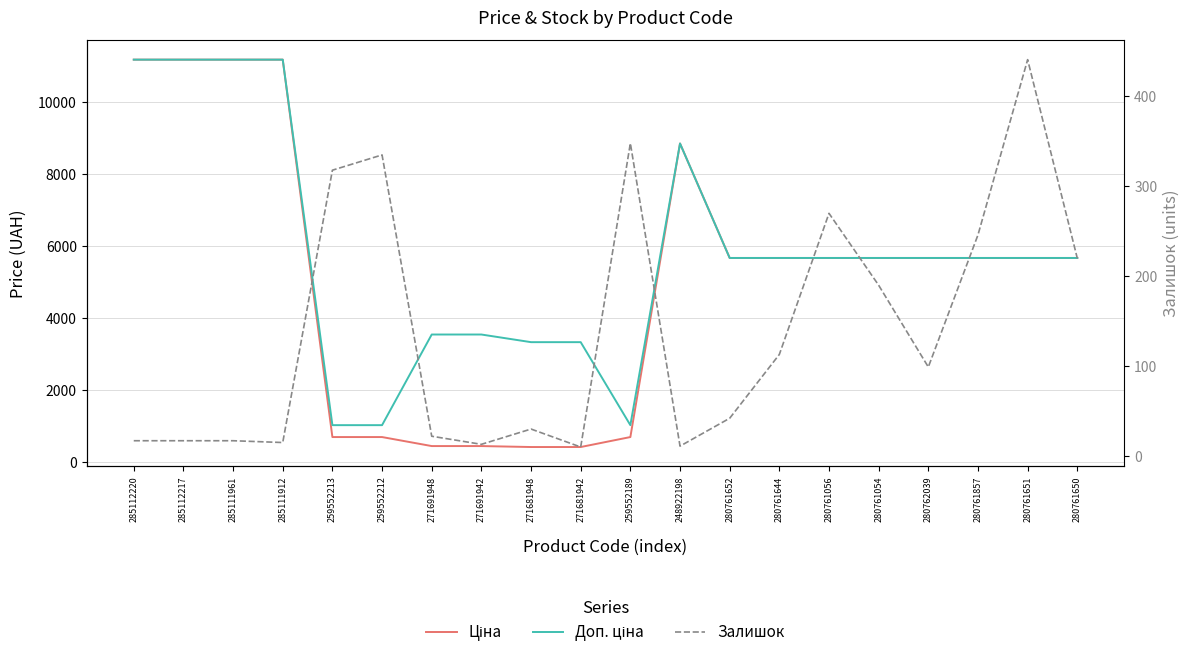

At how many categories does at least one series exceed 10491?

4